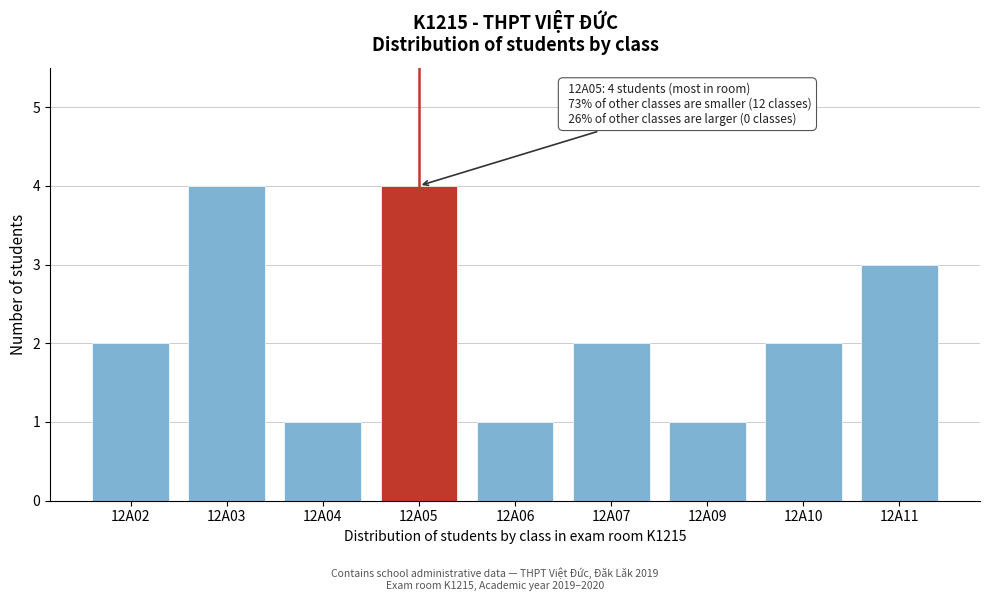

Reading left to right, what are all the values shown in this chart?

2	4	1	4	1	2	1	2	3